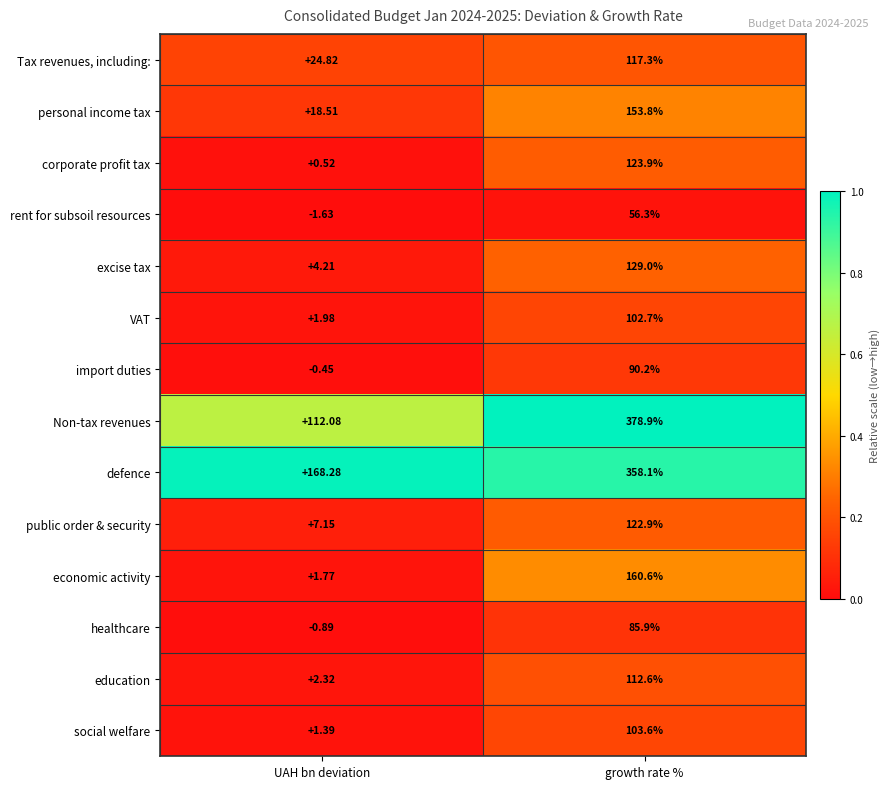

Which series has the largest total across all categories?

defence